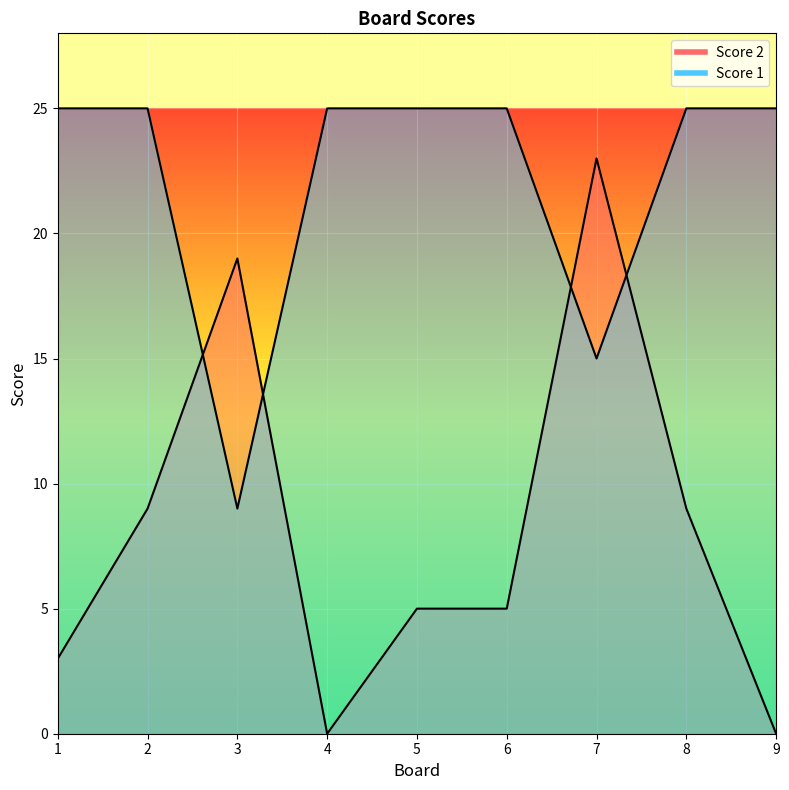

What is the difference between the maximum and minimum values in the Score 1 series?

16